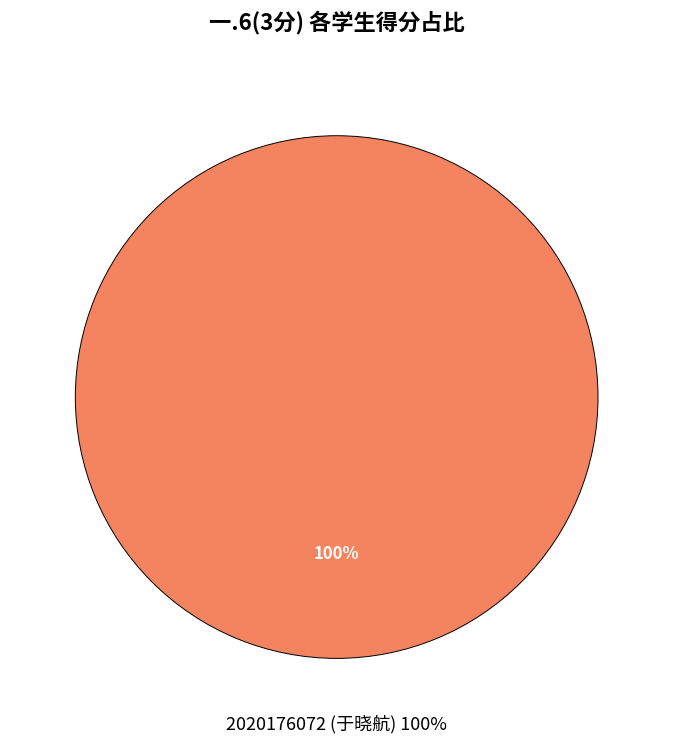

Is it true that 2020176072 (于晓航) is 100% of the pie?

True